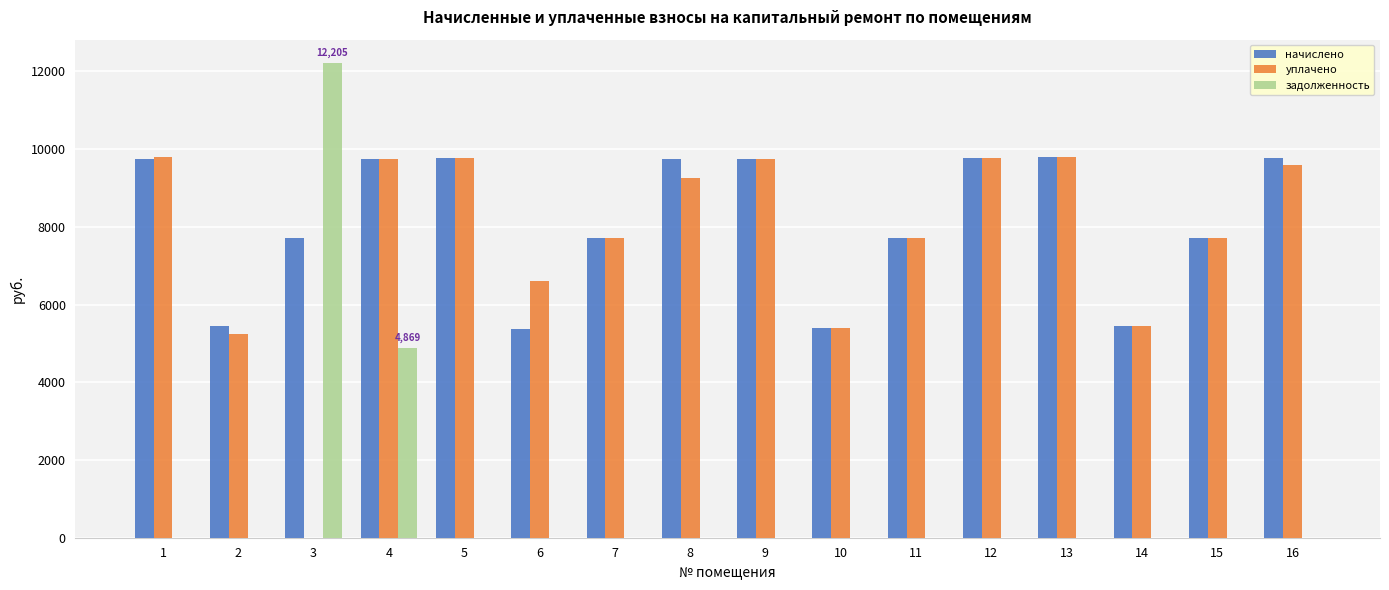

The уплачено series shows 4291.4 at 11. True or false?

False